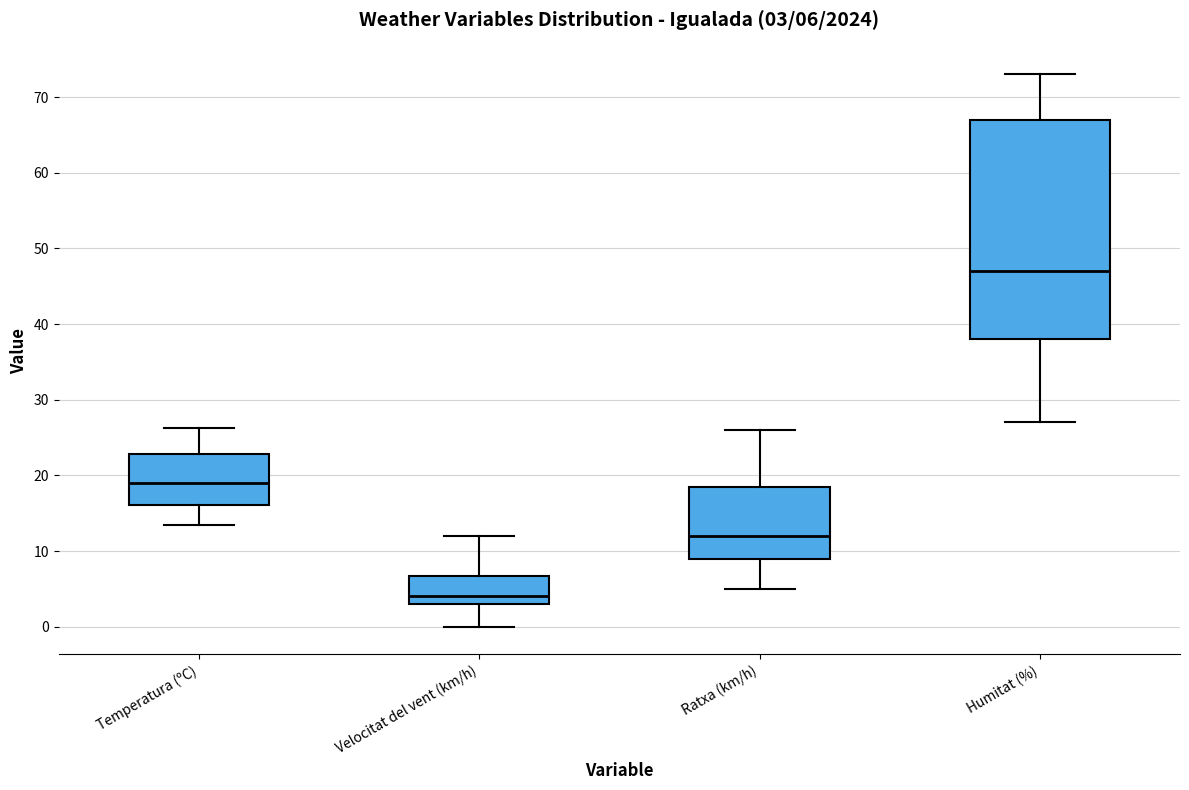

Which box's median line is the highest?

Humitat (%)